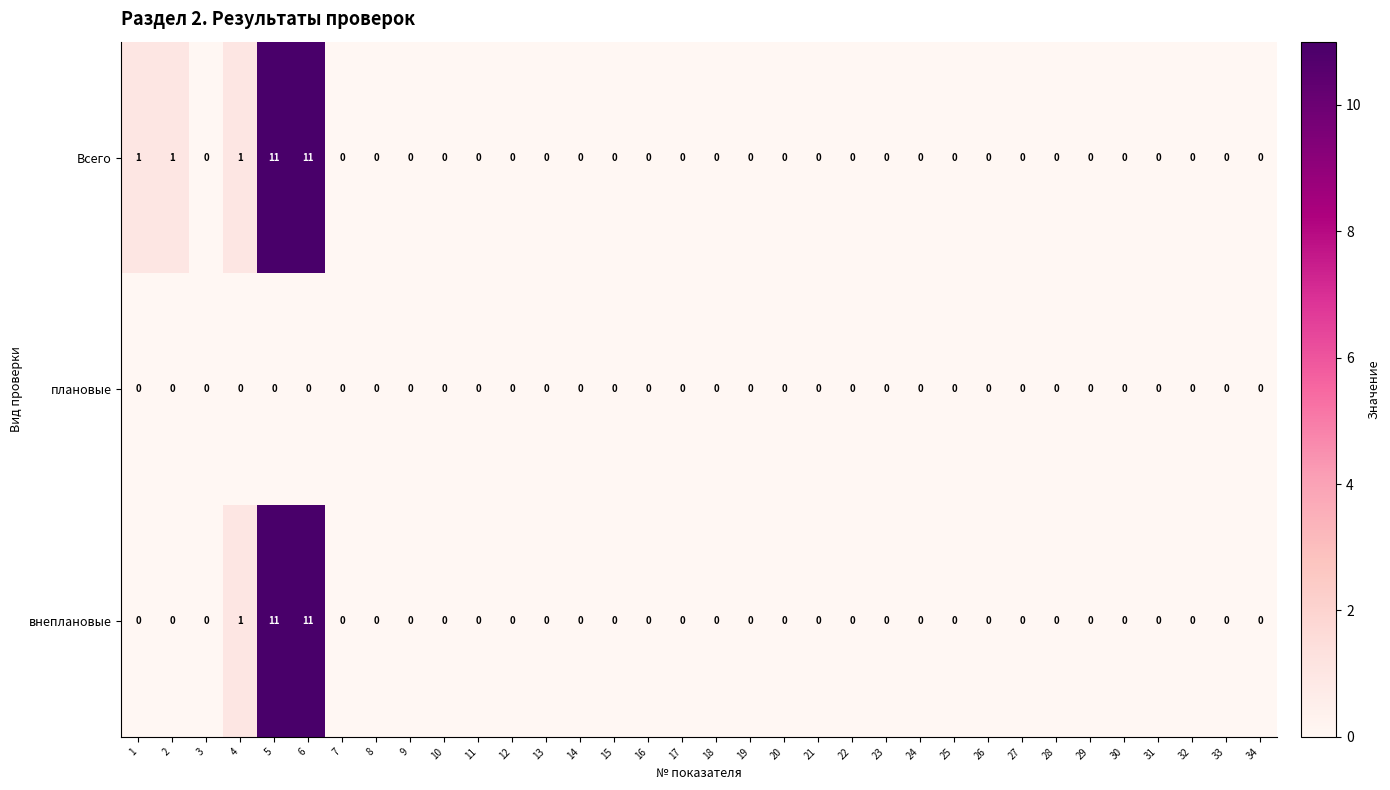

What is the sum of all Всего values?

25